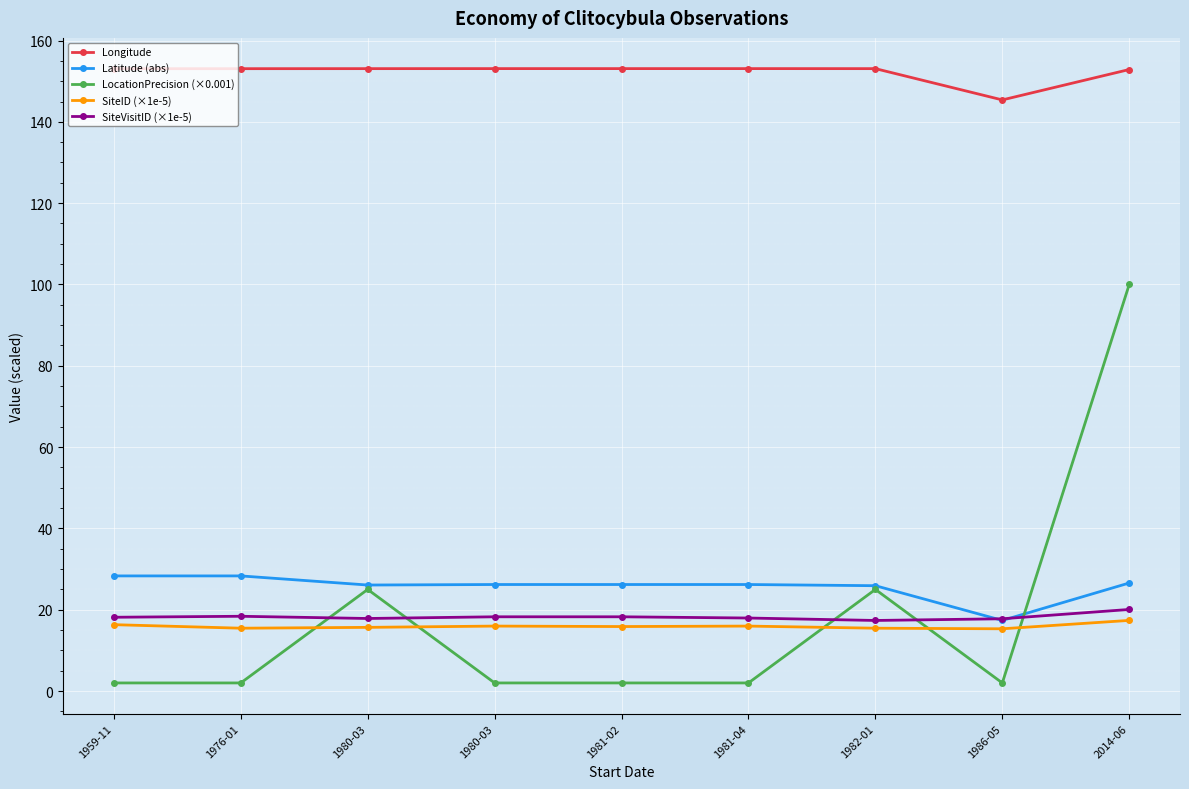

What are all the series names shown in the legend?

Longitude, Latitude (abs), LocationPrecision (×0.001), SiteID (×1e-5), SiteVisitID (×1e-5)